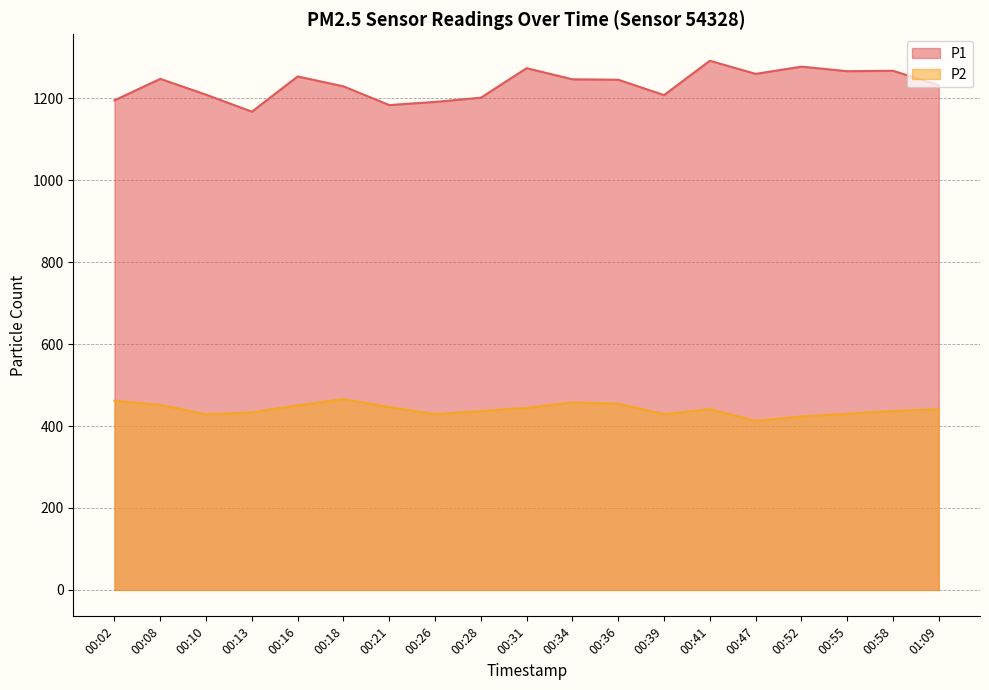

What is the minimum value shown in the chart?

412.7